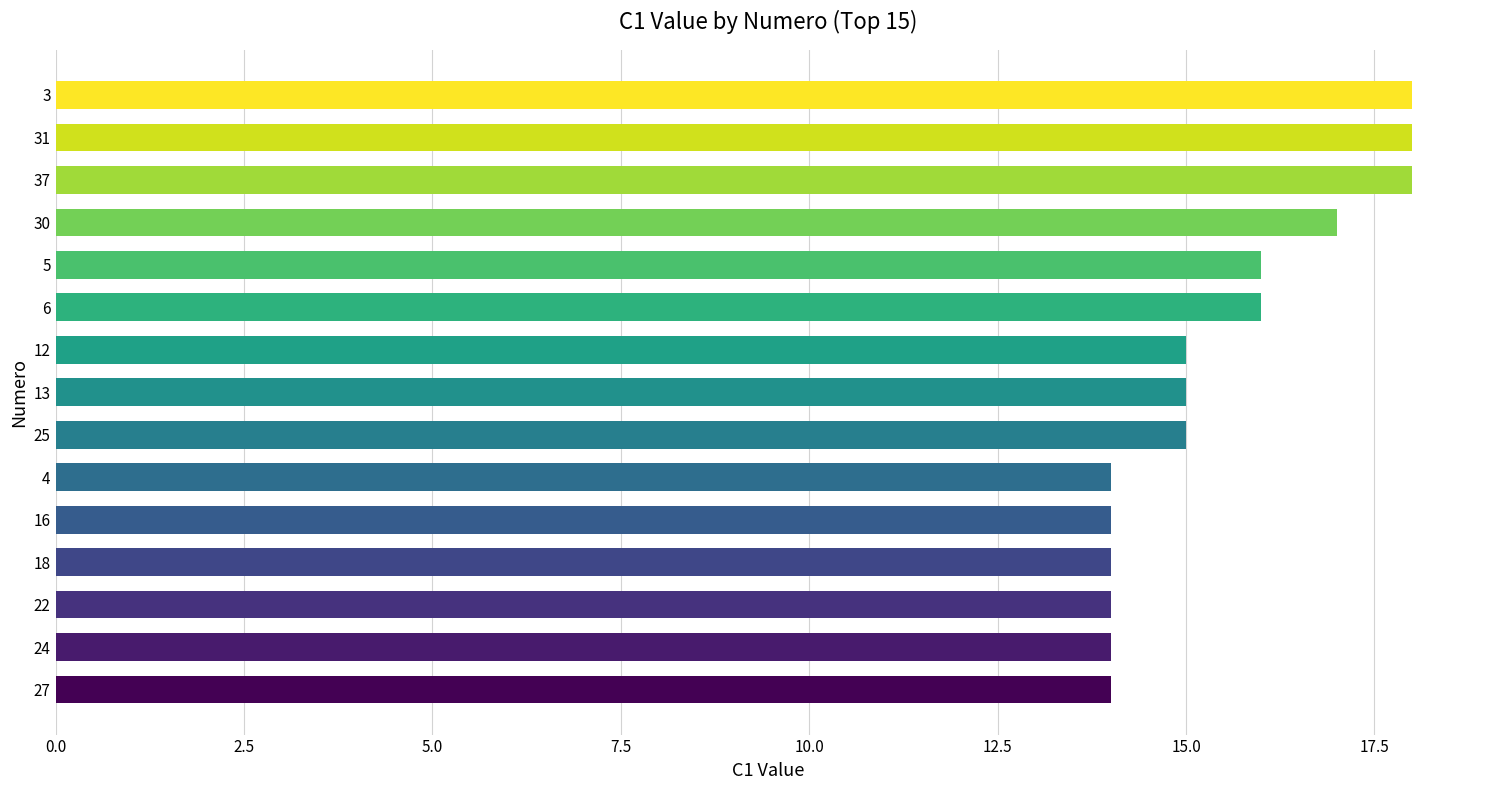

The value at 25 is 9. True or false?

False